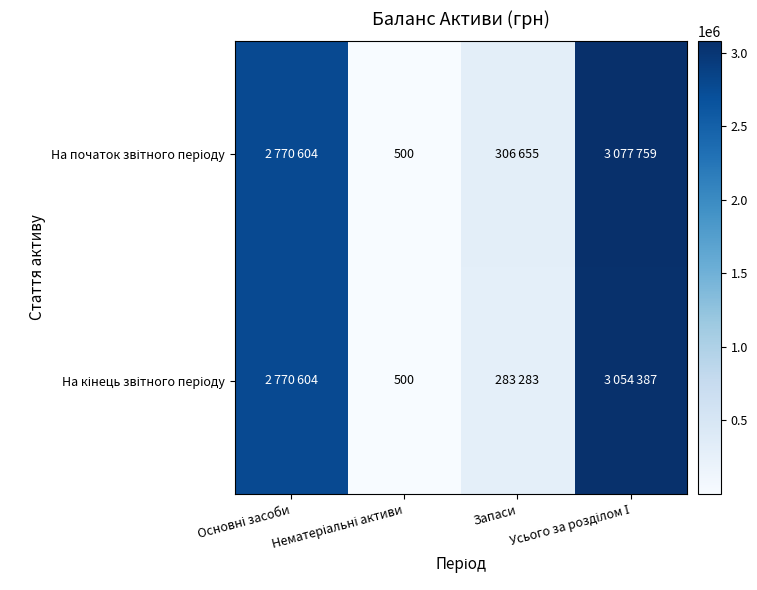

What is the difference between the maximum and second lowest values in the На кінець звітного періоду series?

2771104